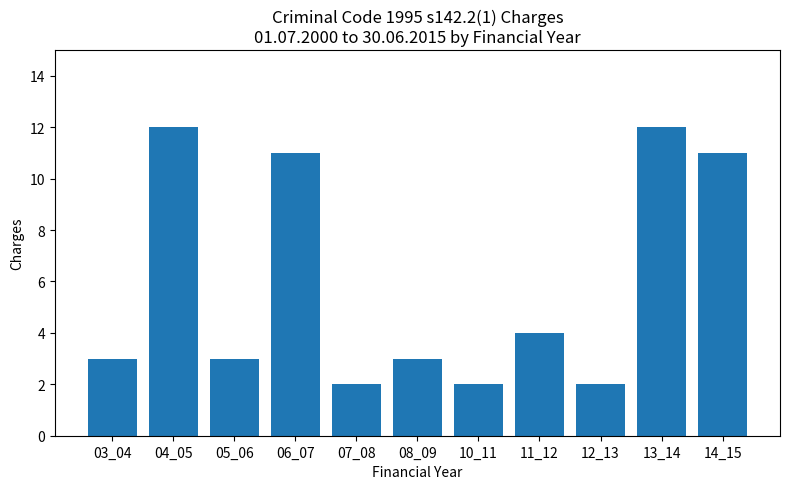

What is the sum of all values?

65